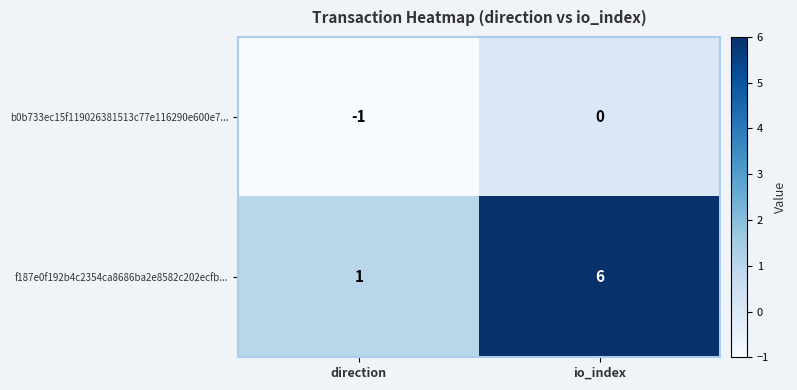

At which label does b0b733ec15f119026381513c77e116290e600e7... reach its minimum?

direction